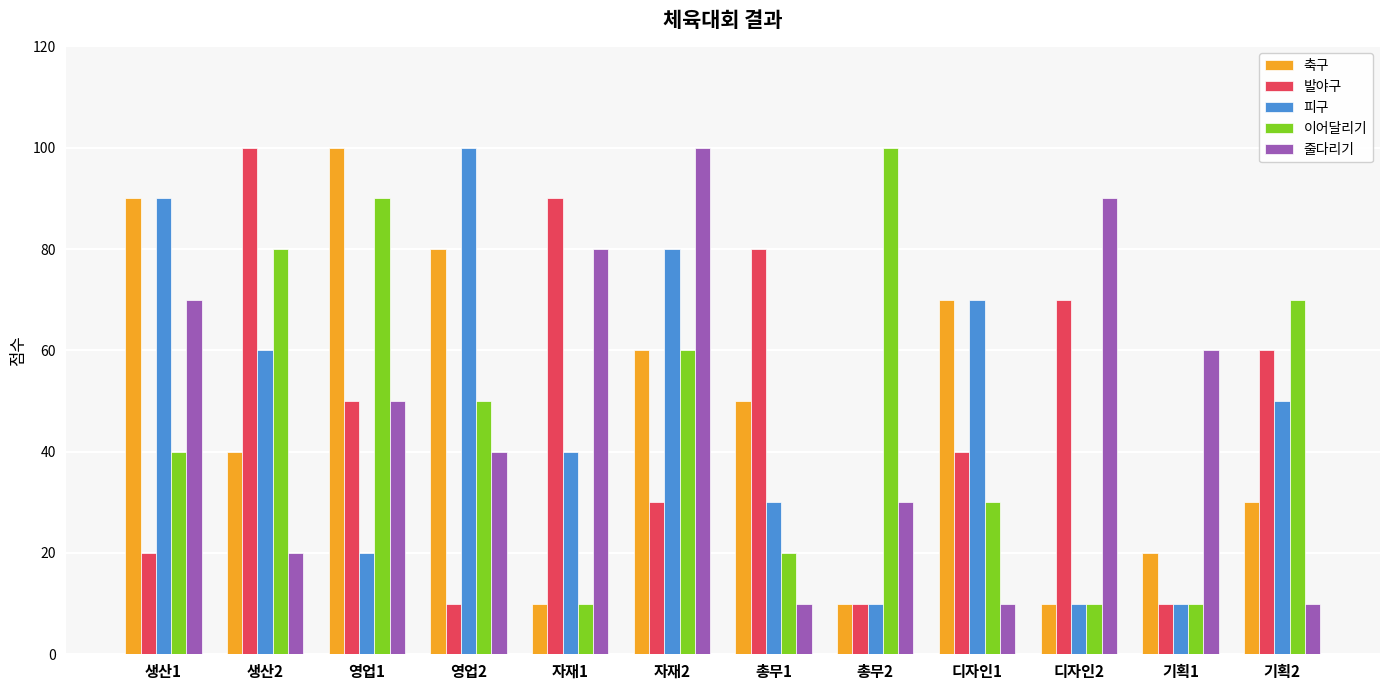

What is the difference between the 피구 values at 자재2 and 영업2?

20